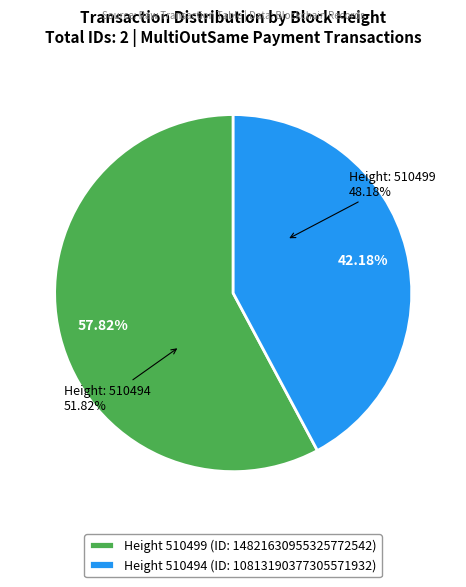

Is there a majority slice in this chart?

Yes